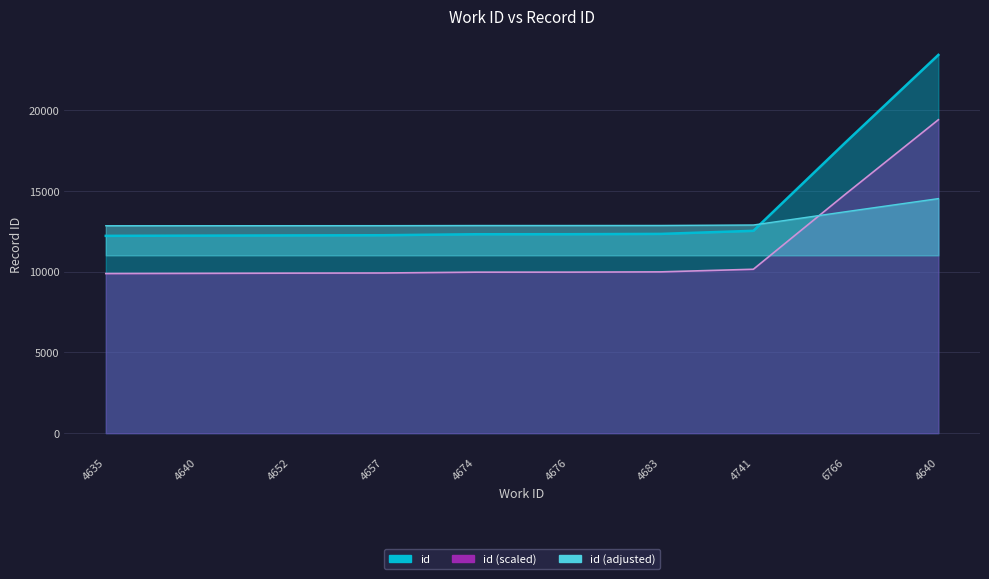

At which category does the chart reach its peak across all series?

4640